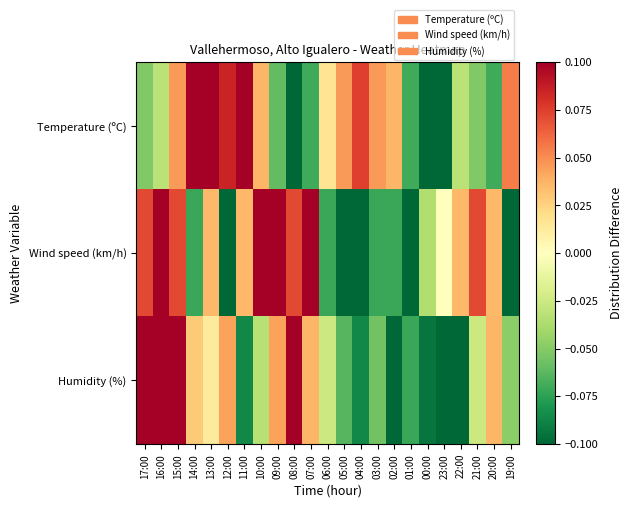

At which category is the sum across all series the highest?

16:00